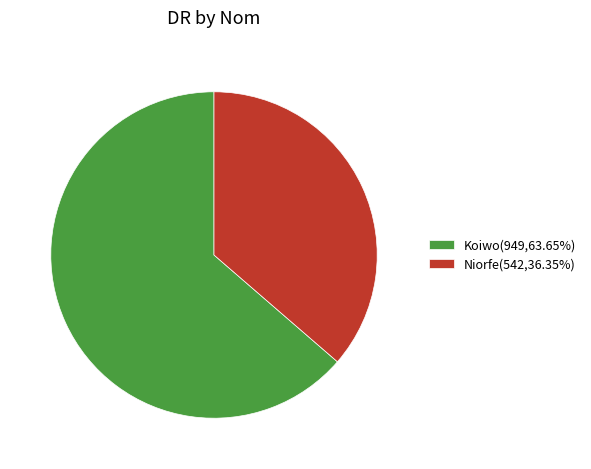

Combined, do Koiwo(949,63.65%) and Niorfe(542,36.35%) account for over 50%?

Yes